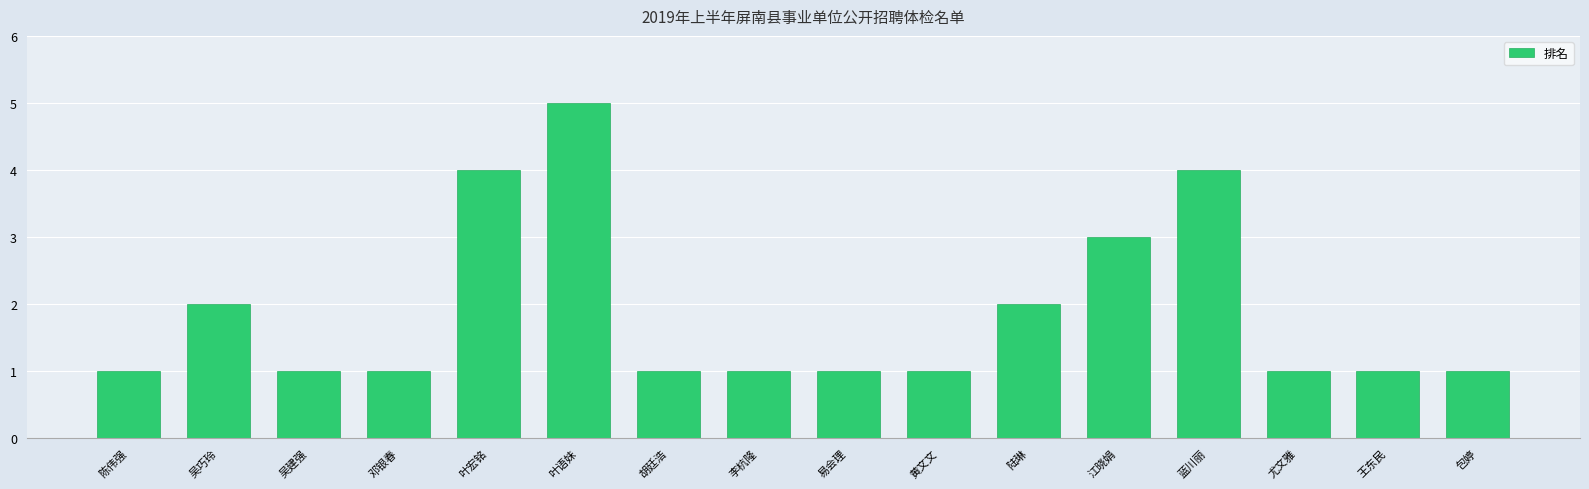

What is the change in value from 吴巧玲 to 江晓娟?

+1